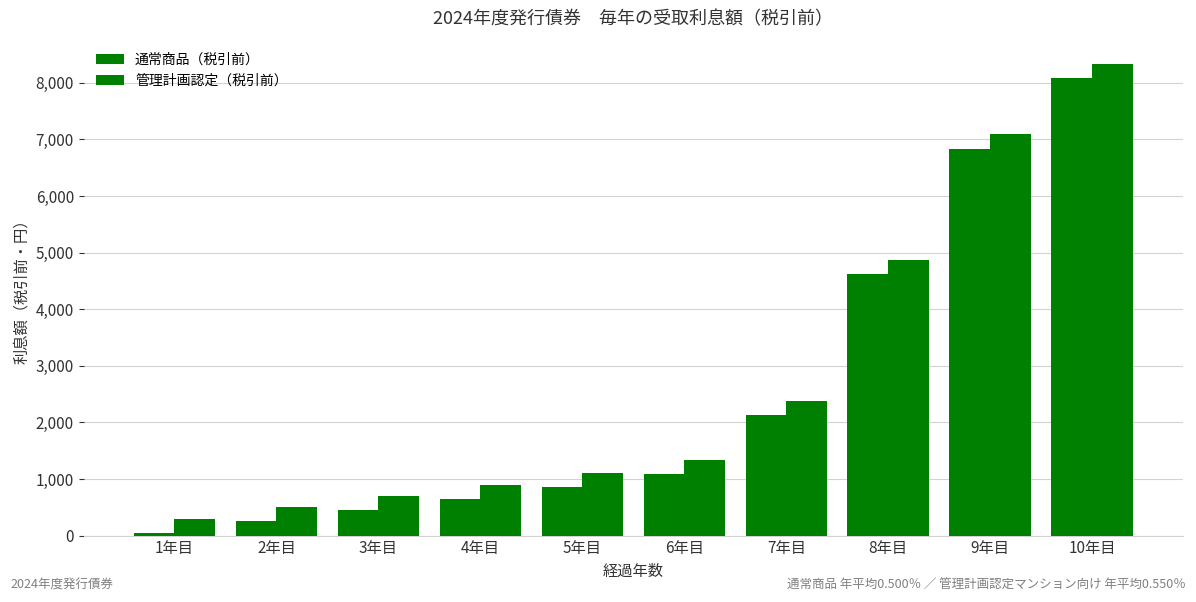

How many groups of bars are there?

10